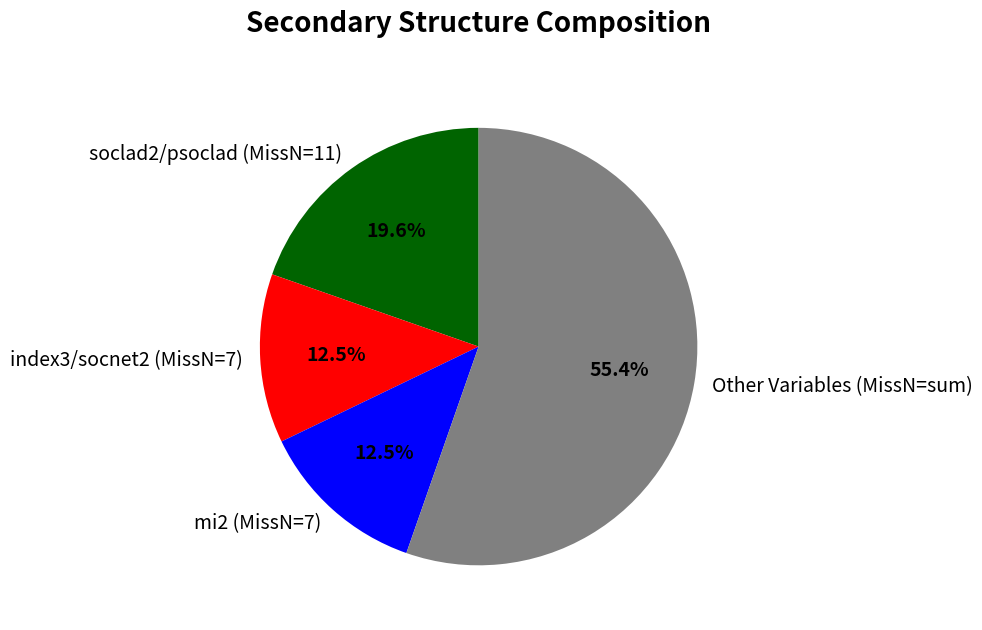

Does soclad2/psoclad (MissN=11) account for over 50% of the chart?

No